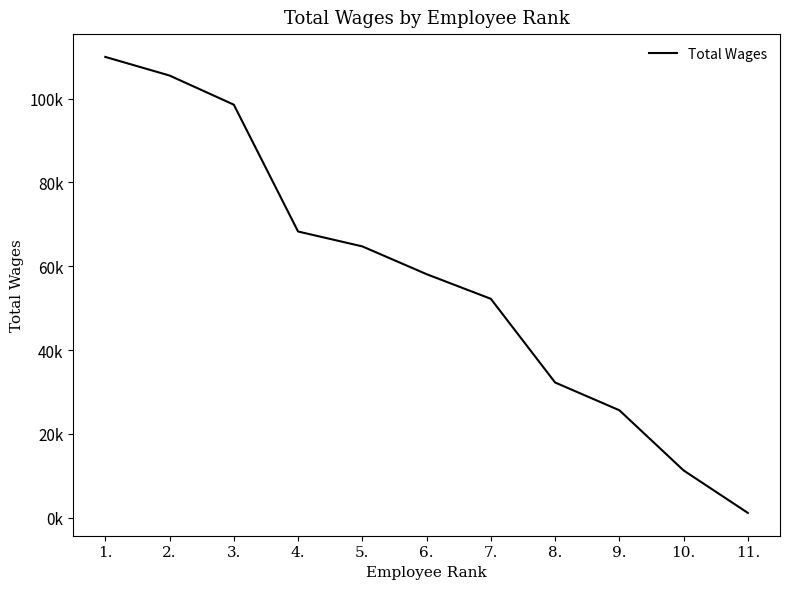

List the labels in order of value, largest first.

1., 2., 3., 4., 5., 6., 7., 8., 9., 10., 11.